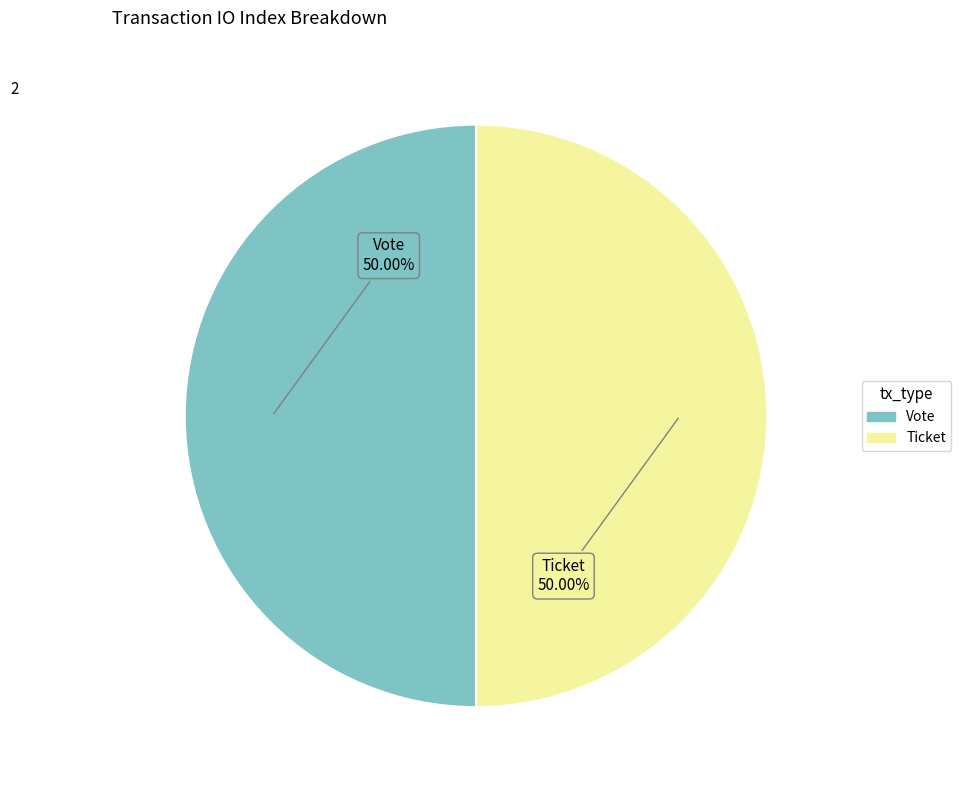

How many segments does this pie chart have?

2